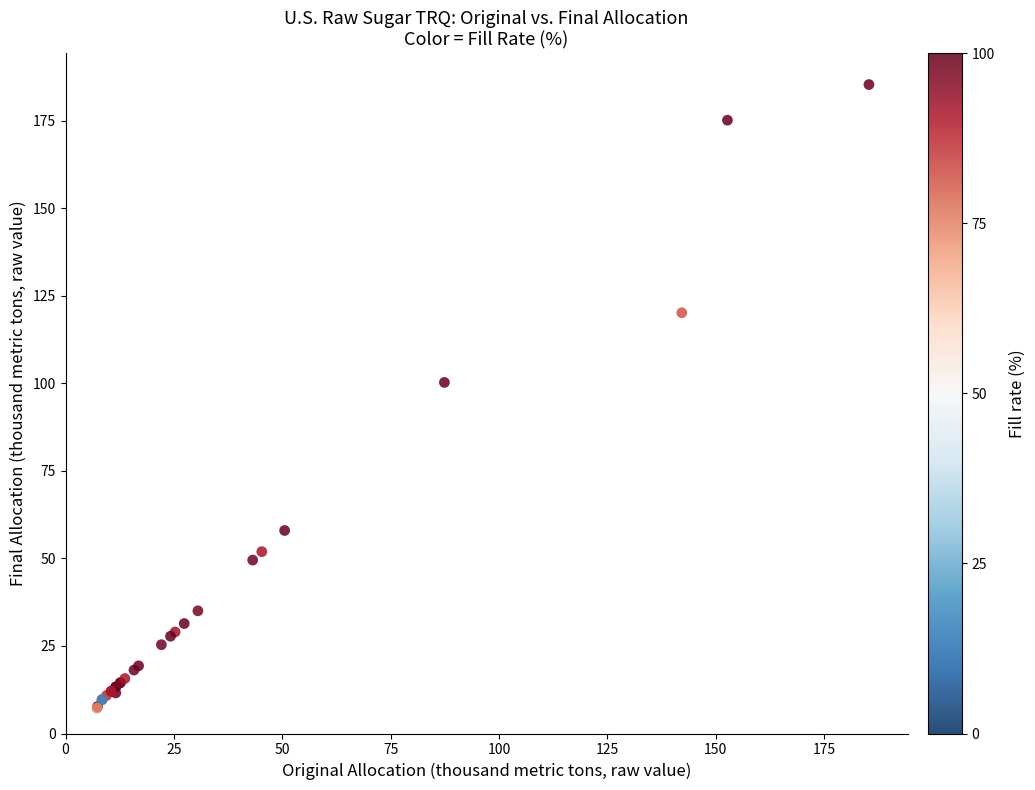

What Y value in the scatter plot is closest to 96?

100.3